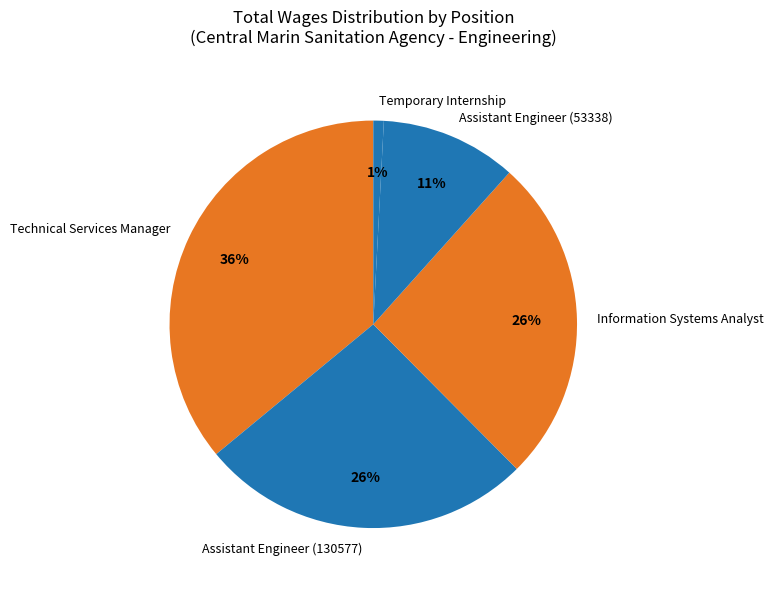

Which has a higher value, Temporary Internship or Information Systems Analyst?

Information Systems Analyst